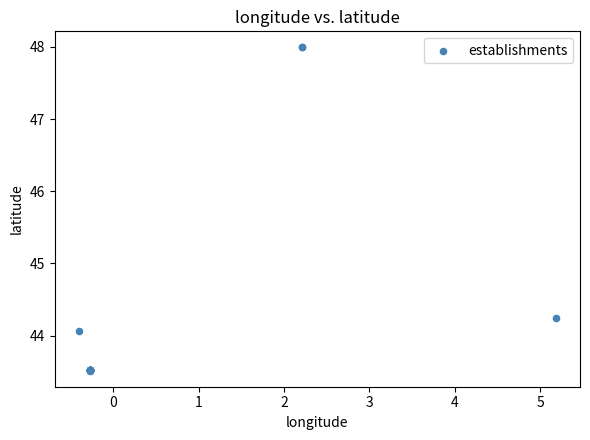

What Y value in the scatter plot is closest to 45?

44.2